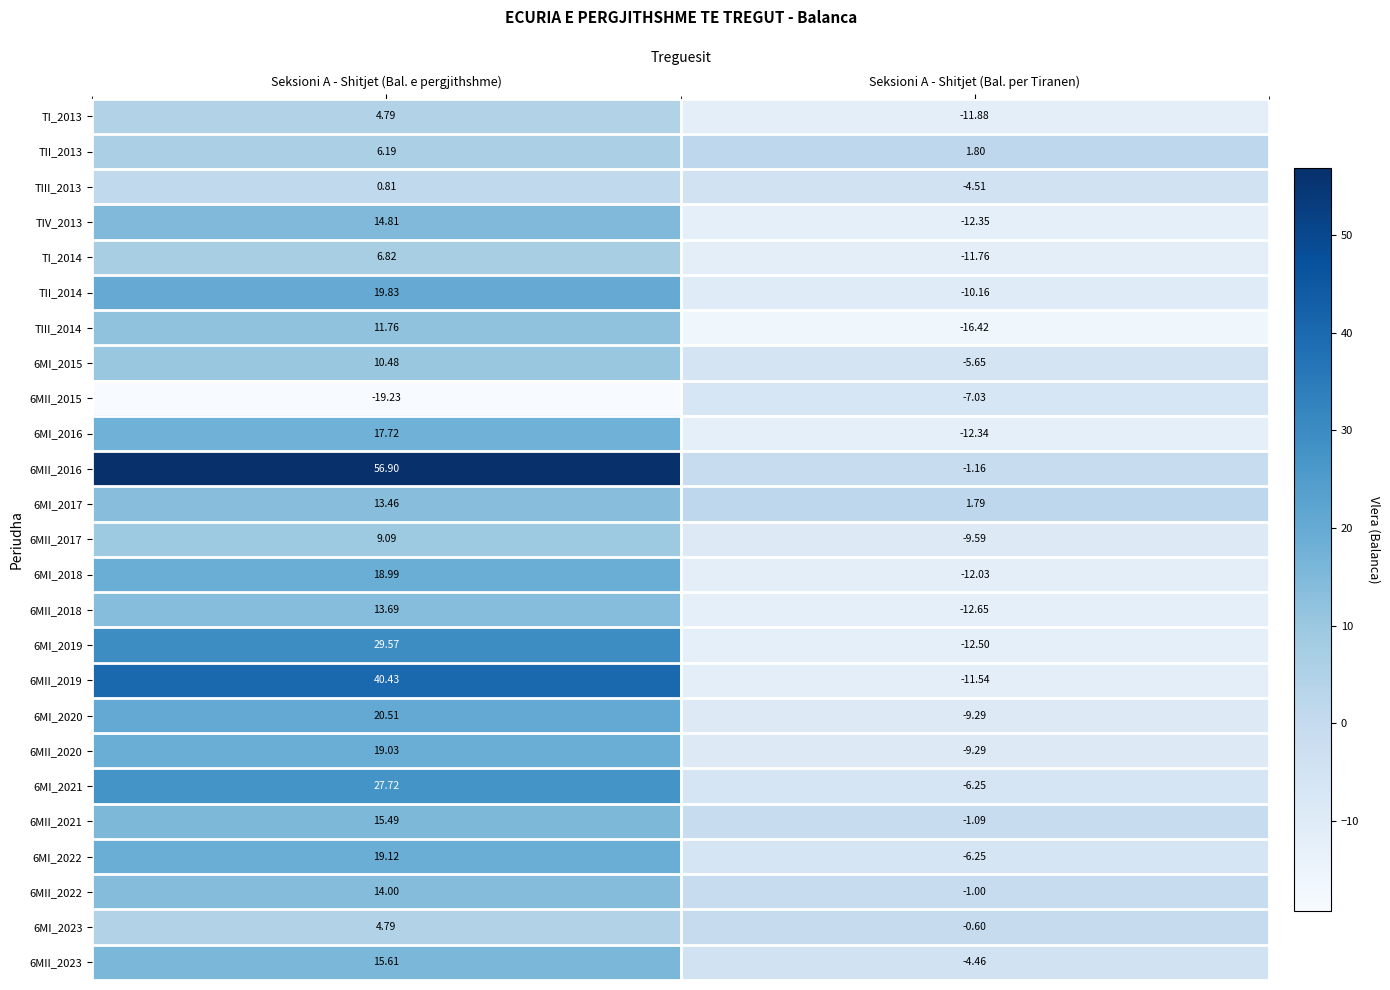

At which label is 6MI_2023 closest to 2?

Seksioni A - Shitjet (Bal. per Tiranen)